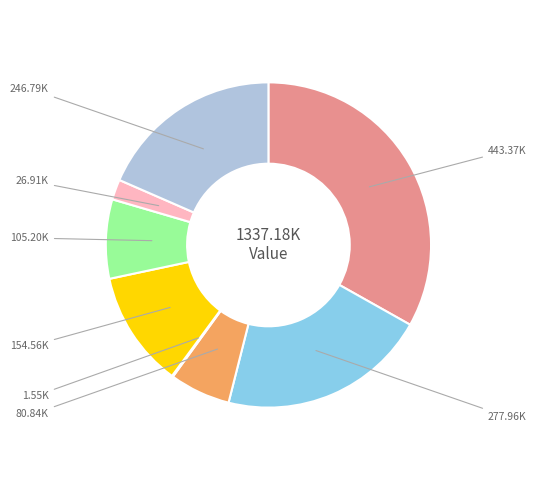

To the nearest percent, what is the difference between the largest and smallest slice percentages?

33%